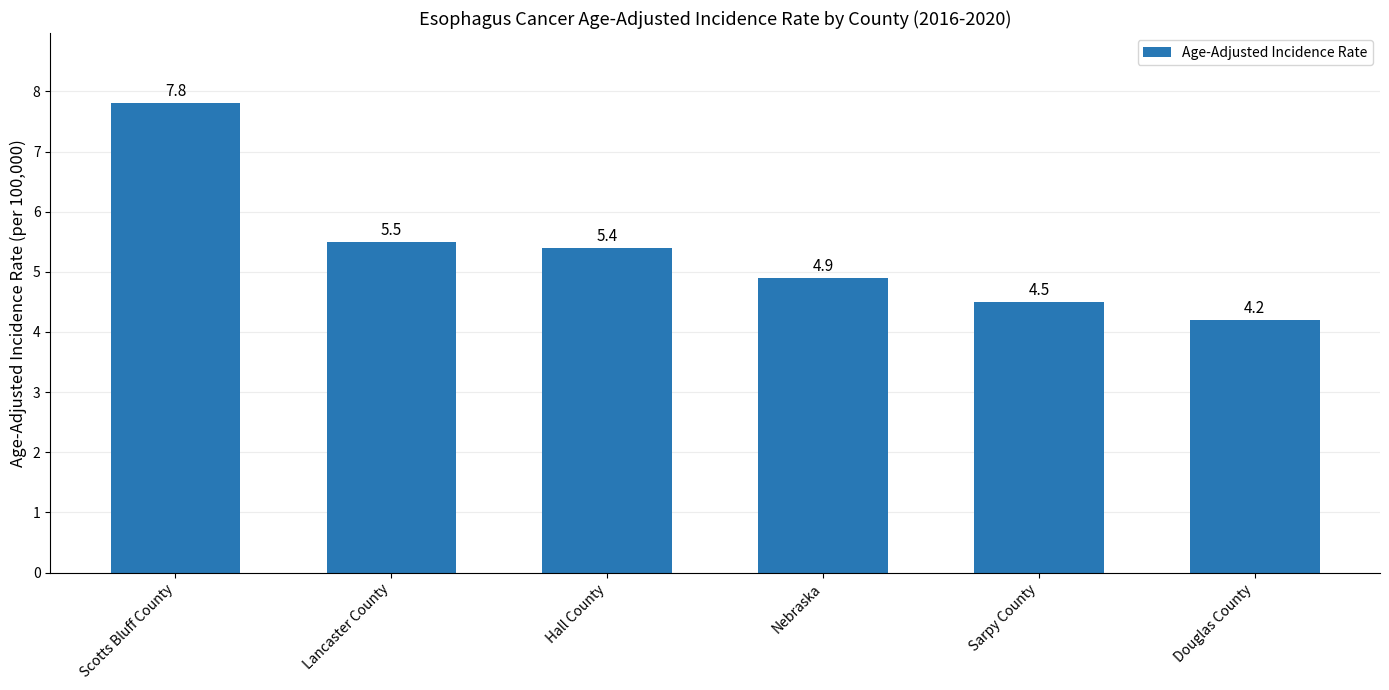

Between Douglas County and Scotts Bluff County, which is larger?

Scotts Bluff County